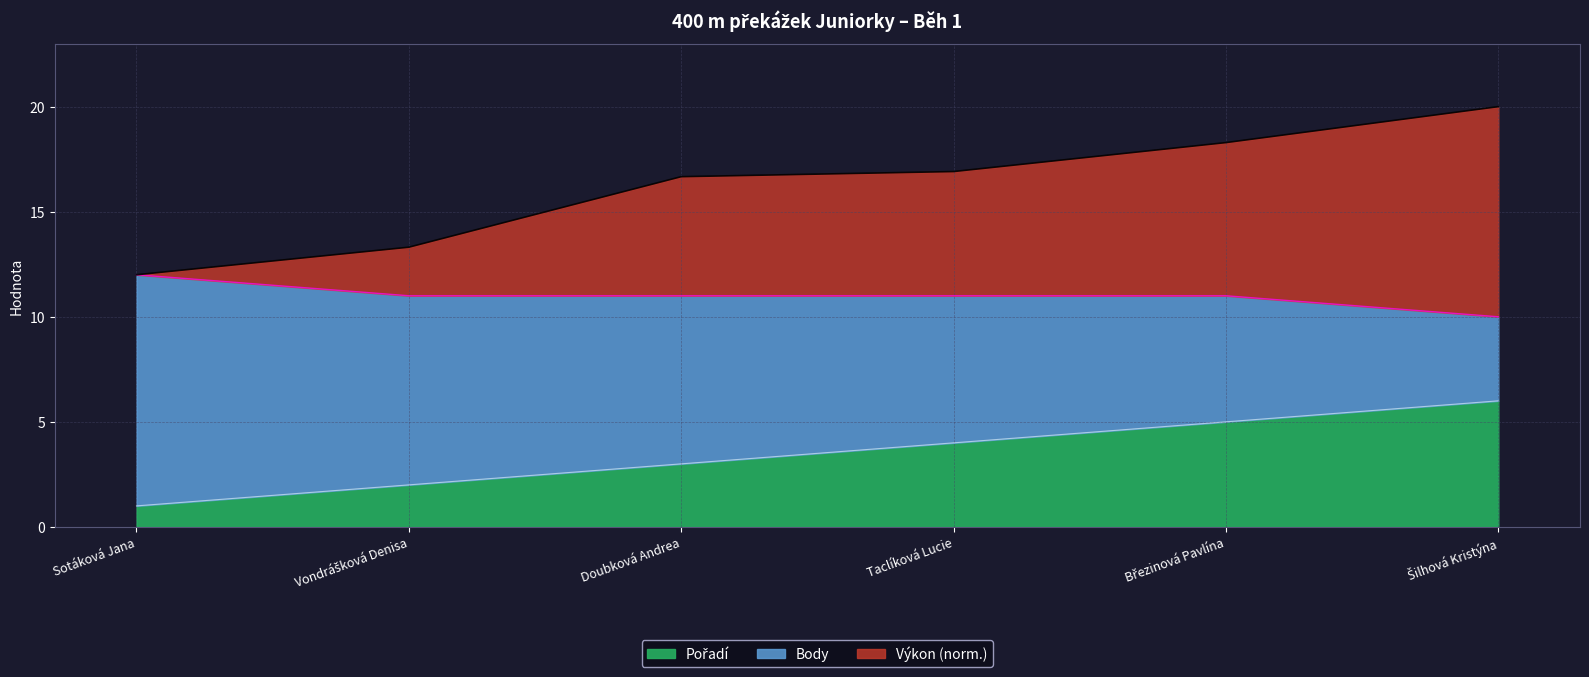

At which label does Výkon first exceed 16?

Doubková Andrea